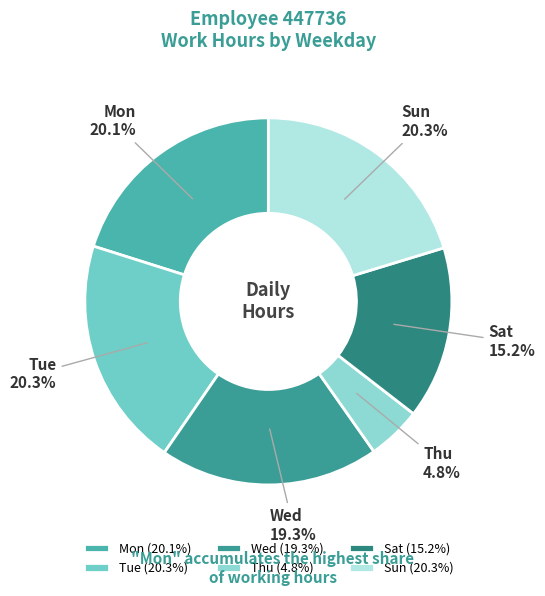

What is the total percentage of Wed and Tue?

39.6%